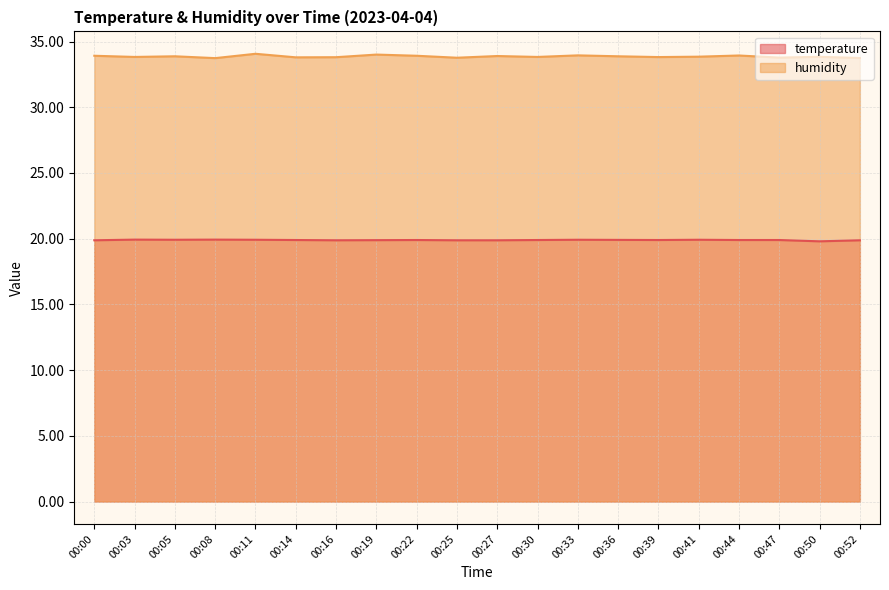

Reading left to right, list all the values displayed in this chart.

temperature: 19.9	19.9	19.9	19.9	19.9	19.9	19.9	19.9	19.9	19.9	19.9	19.9	19.9	19.9	19.9	19.9	19.9	19.9	19.8	19.9
humidity: 33.9	33.8	33.9	33.7	34.1	33.8	33.8	34.0	33.9	33.8	33.9	33.8	34.0	33.9	33.8	33.9	33.9	33.8	33.8	33.8